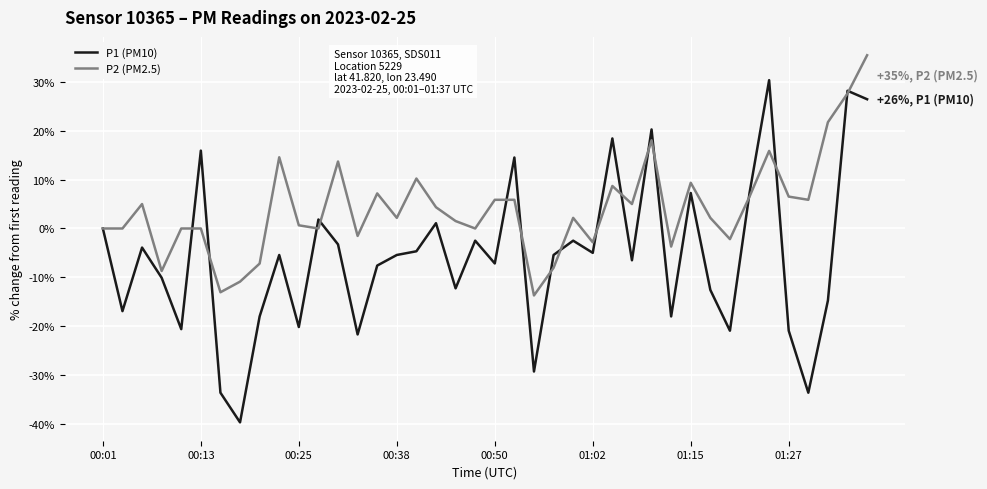

Which series has the widest spread of values?

P1 (PM10)